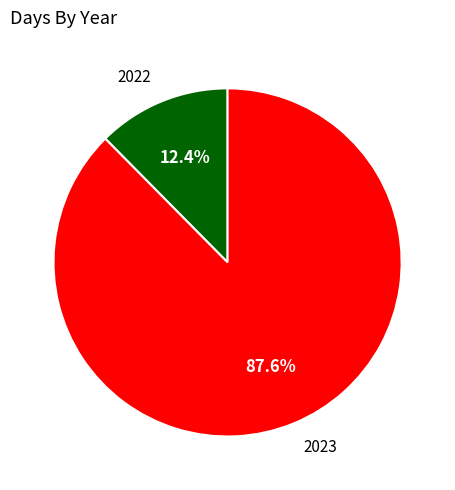

How many slices are in this pie chart?

2